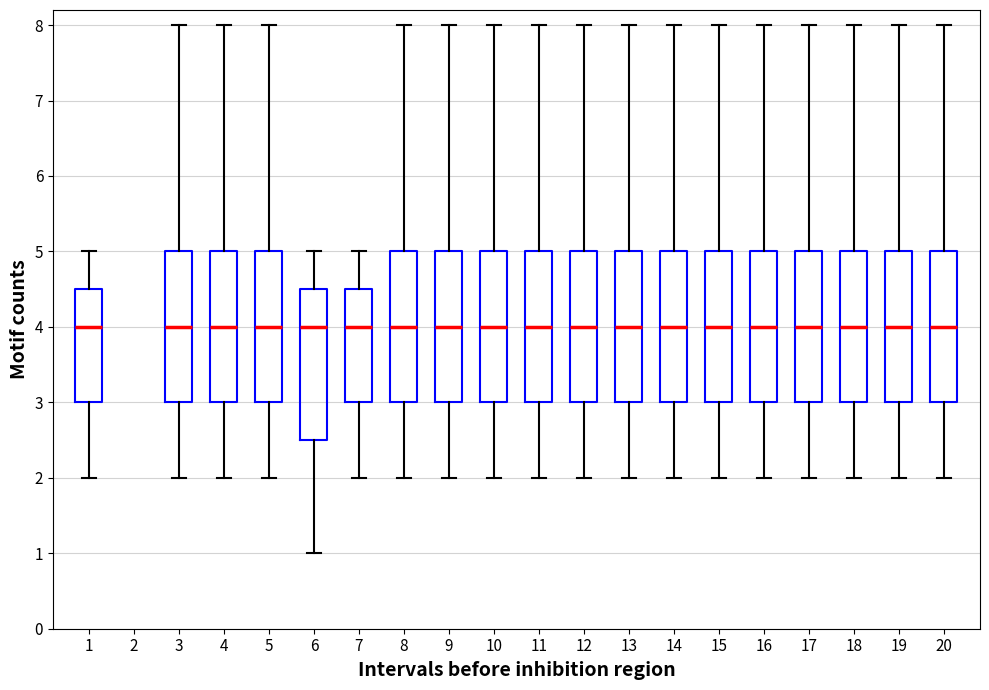

Reading left to right, transcribe this box plot: for each box, give where its median line is, the range the box spans, and where its two whiskers end, as read against the y-axis. The values are not printed on the chart, so give them approximately, as read against the axis.

1: median 4.0, box 3.0 to 4.5, whiskers 2.0 to 5.0
3: median 4.0, box 3.0 to 5.0, whiskers 2.0 to 8.0
4: median 4.0, box 3.0 to 5.0, whiskers 2.0 to 8.0
5: median 4.0, box 3.0 to 5.0, whiskers 2.0 to 8.0
6: median 4.0, box 2.5 to 4.5, whiskers 1.0 to 5.0
7: median 4.0, box 3.0 to 4.5, whiskers 2.0 to 5.0
8: median 4.0, box 3.0 to 5.0, whiskers 2.0 to 8.0
9: median 4.0, box 3.0 to 5.0, whiskers 2.0 to 8.0
10: median 4.0, box 3.0 to 5.0, whiskers 2.0 to 8.0
11: median 4.0, box 3.0 to 5.0, whiskers 2.0 to 8.0
12: median 4.0, box 3.0 to 5.0, whiskers 2.0 to 8.0
13: median 4.0, box 3.0 to 5.0, whiskers 2.0 to 8.0
14: median 4.0, box 3.0 to 5.0, whiskers 2.0 to 8.0
15: median 4.0, box 3.0 to 5.0, whiskers 2.0 to 8.0
16: median 4.0, box 3.0 to 5.0, whiskers 2.0 to 8.0
17: median 4.0, box 3.0 to 5.0, whiskers 2.0 to 8.0
18: median 4.0, box 3.0 to 5.0, whiskers 2.0 to 8.0
19: median 4.0, box 3.0 to 5.0, whiskers 2.0 to 8.0
20: median 4.0, box 3.0 to 5.0, whiskers 2.0 to 8.0